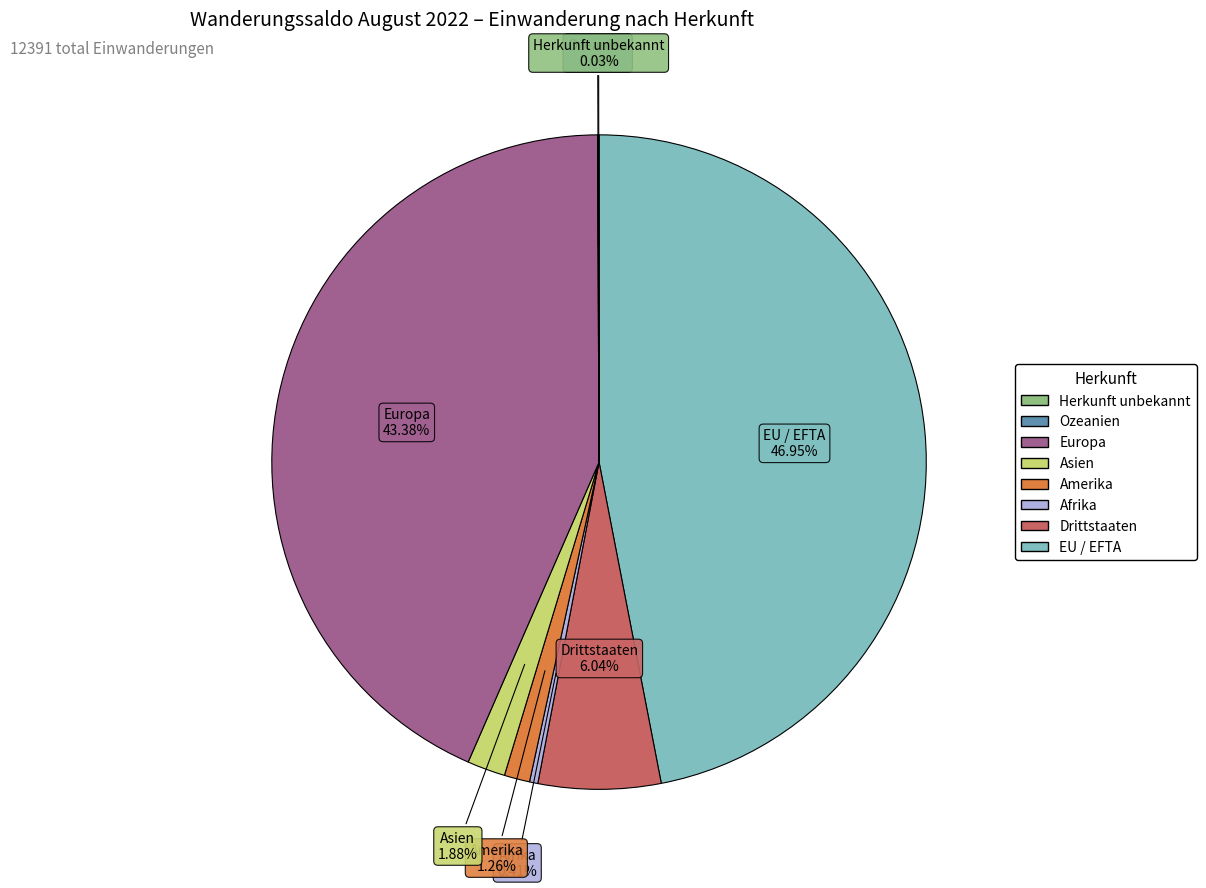

Is there a majority slice in this chart?

No